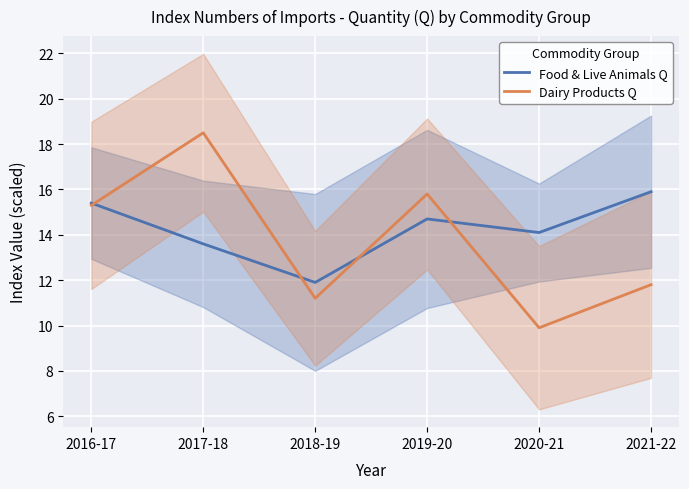

What is the sum of the Food & Live Animals Q values at 2019-20 and 2016-17?

30.1